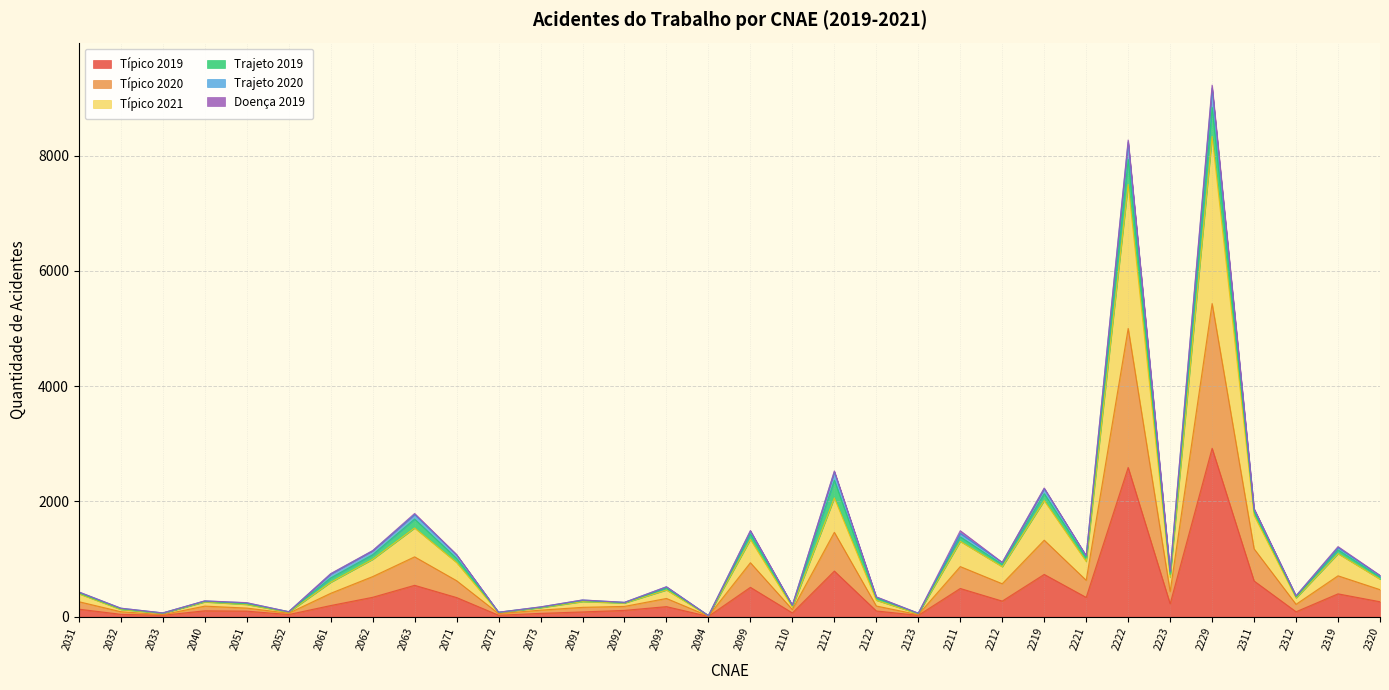

What is the highest value of the Típico 2019 series?

2922